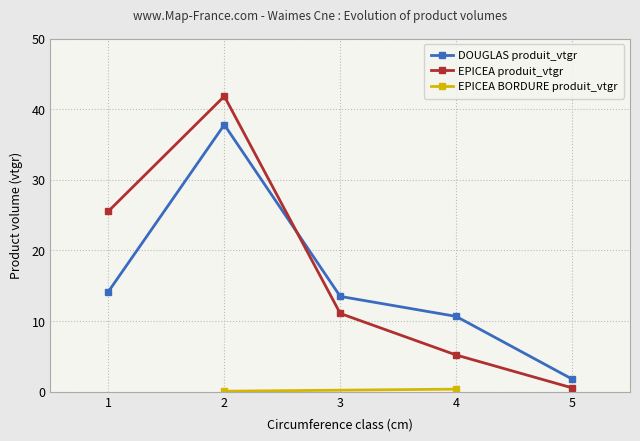

What is the average value of the DOUGLAS produit_vtgr series?

15.6